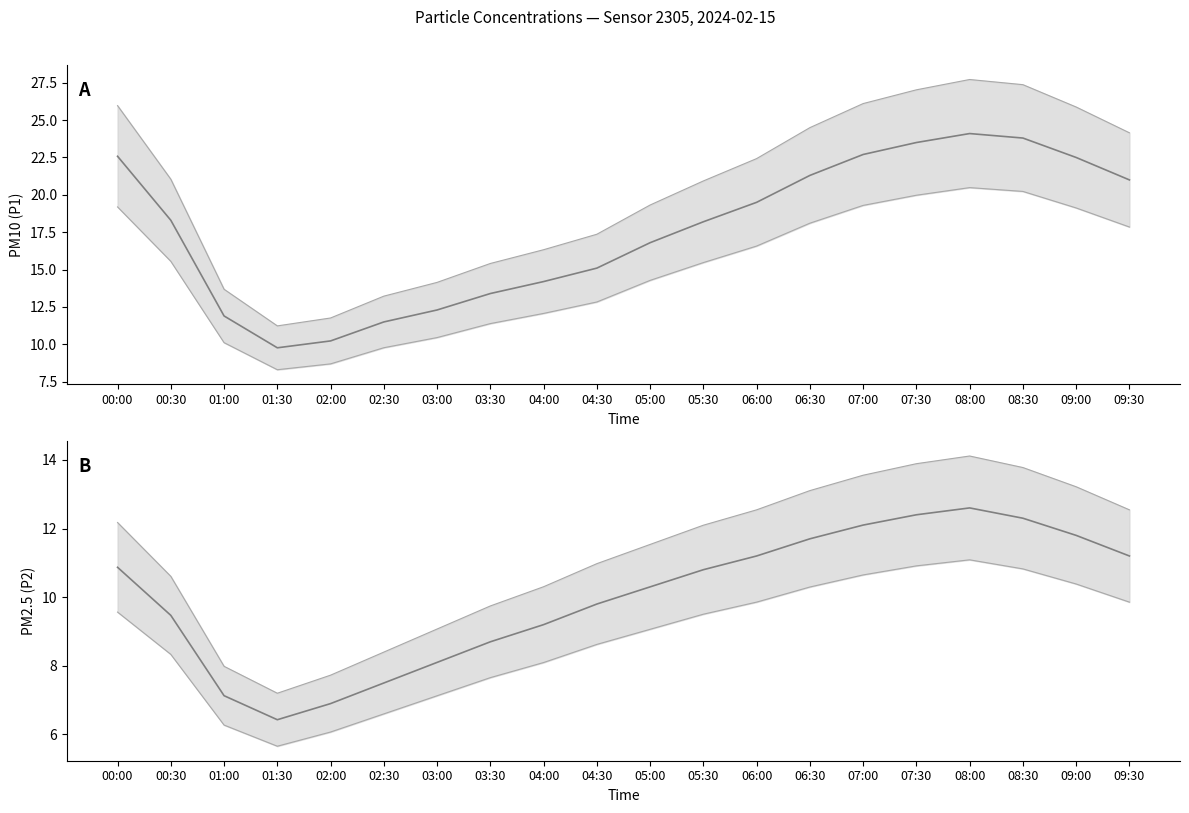

What is the spread (max minus min) of values at 00:30?

8.8